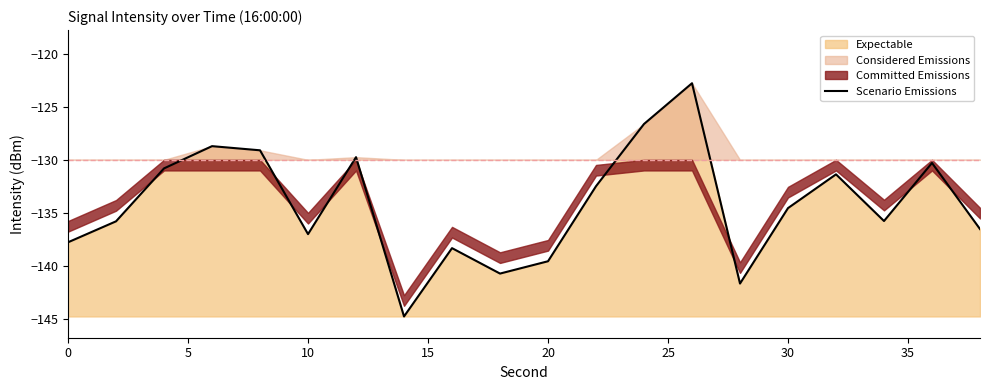

Does the chart display data point markers on the line(s)?

No